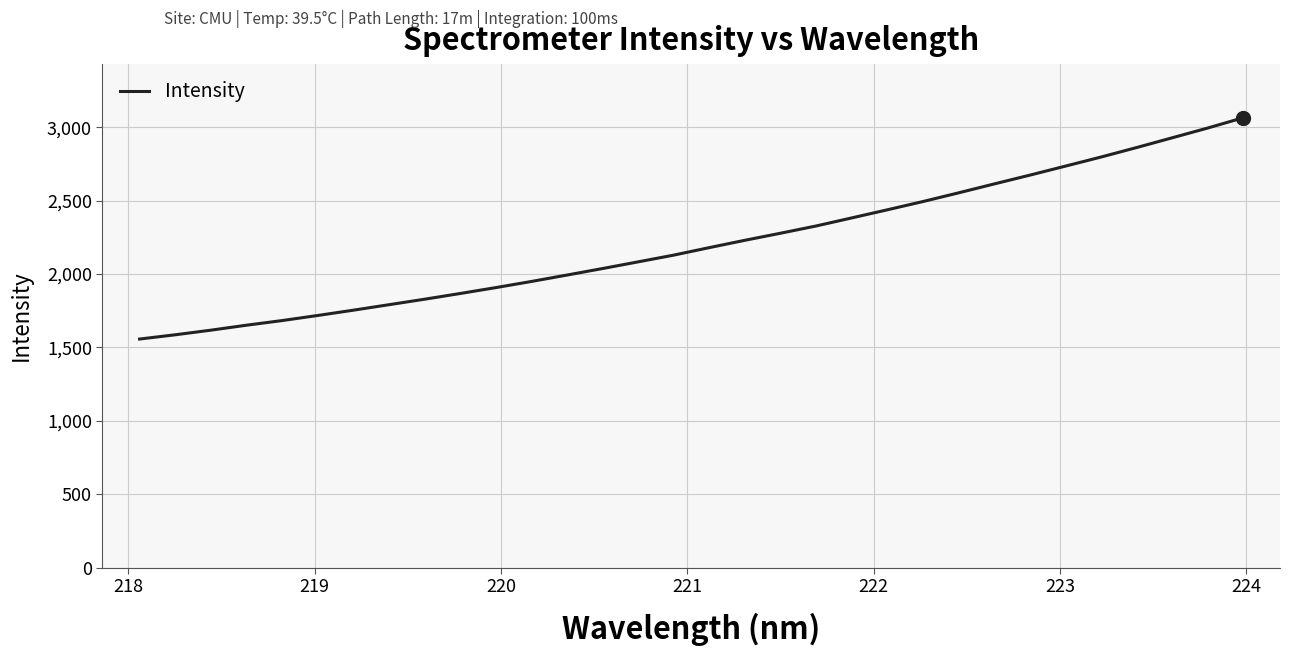

What is the smallest value displayed?

1557.5